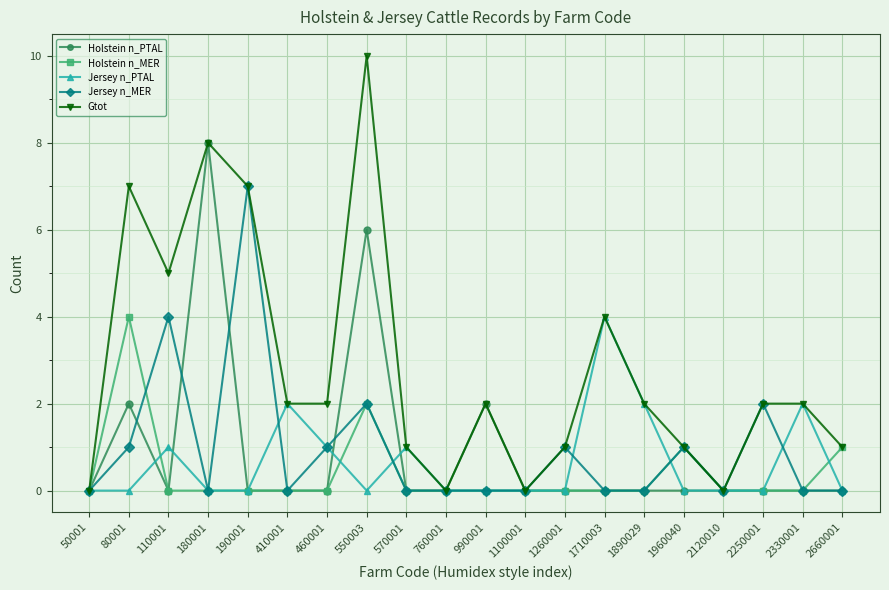

Reading left to right, list all the values displayed in this chart.

Holstein n_PTAL: 0	2	0	8	0	0	0	6	0	0	2	0	0	0	0	0	0	0	0	0
Holstein n_MER: 0	4	0	0	0	0	0	2	0	0	0	0	0	0	0	1	0	0	0	1
Jersey n_PTAL: 0	0	1	0	0	2	1	0	1	0	0	0	0	4	2	0	0	0	2	0
Jersey n_MER: 0	1	4	0	7	0	1	2	0	0	0	0	1	0	0	1	0	2	0	0
Gtot: 0	7	5	8	7	2	2	10	1	0	2	0	1	4	2	1	0	2	2	1